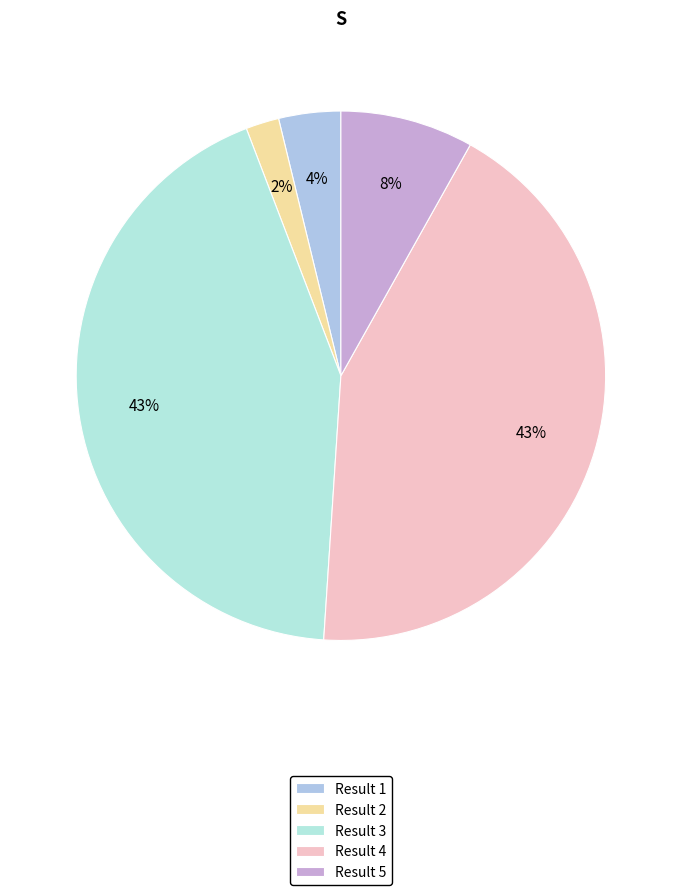

How many segments does this pie chart have?

5